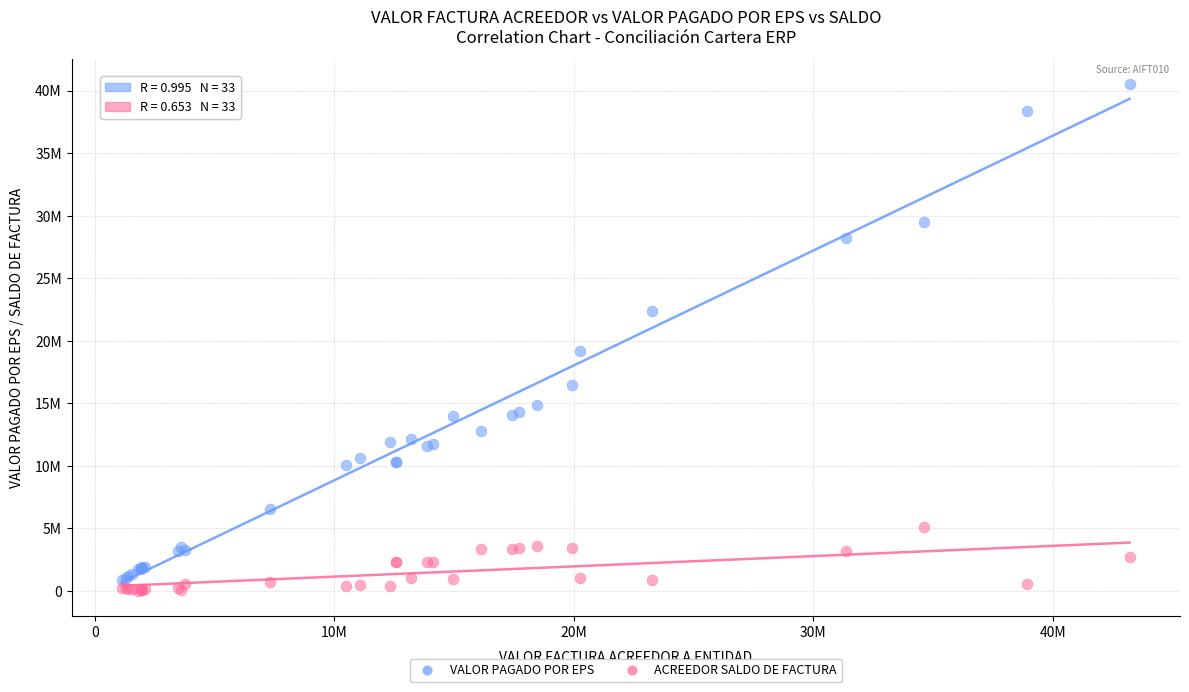

Which series has the widest spread of Y values?

VALOR PAGADO POR EPS